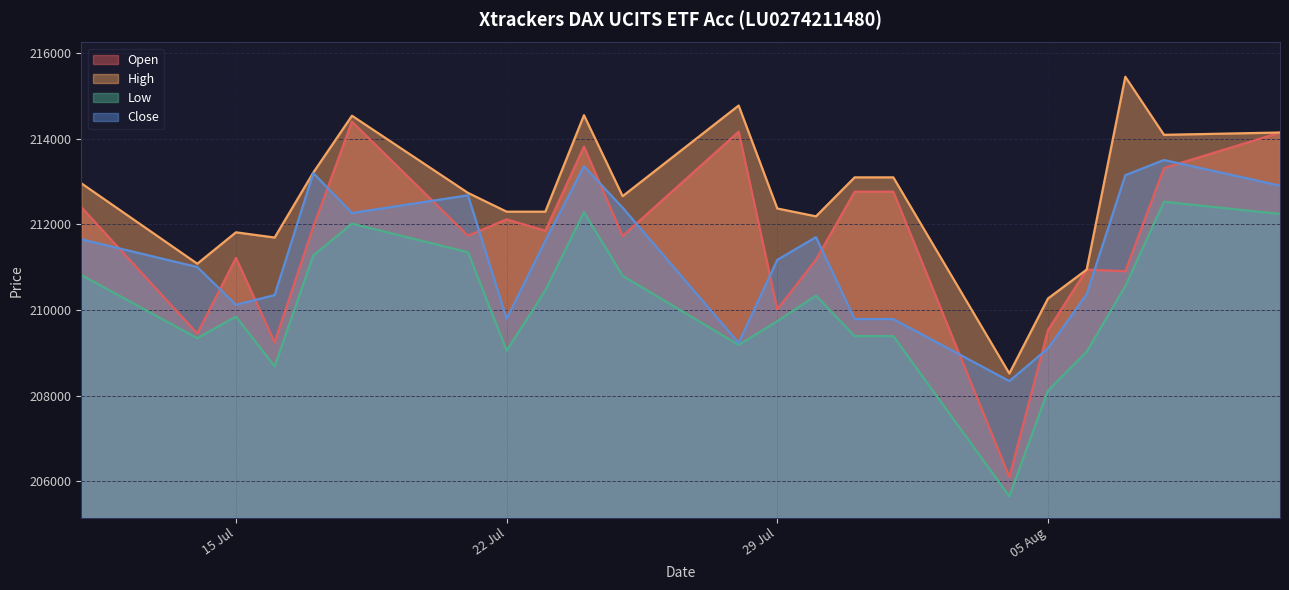

What is the lowest value of the High series?

208517